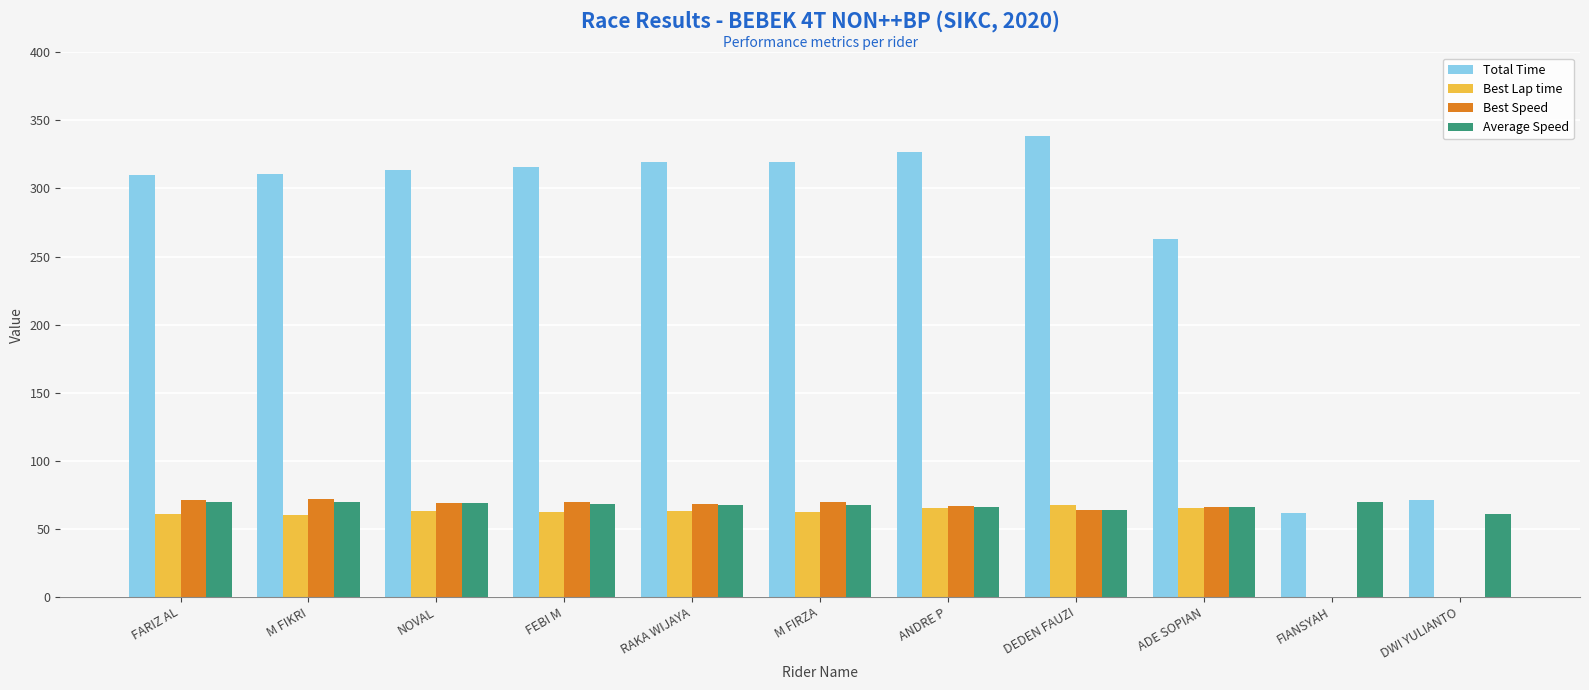

What are all the series names shown in the legend?

Total Time, Best Lap time, Best Speed, Average Speed